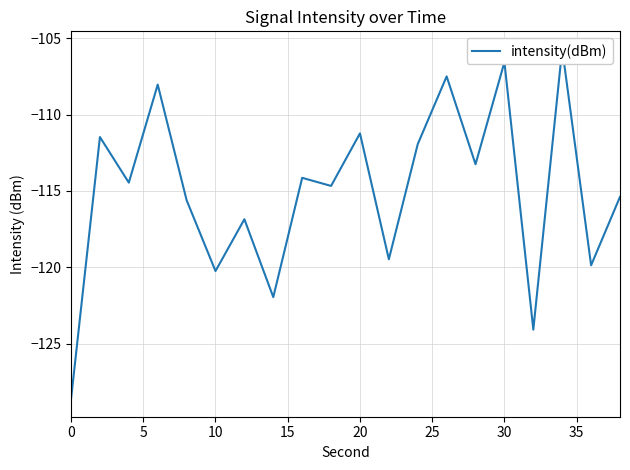

Is it true that the value at 0 is -128.6?

True